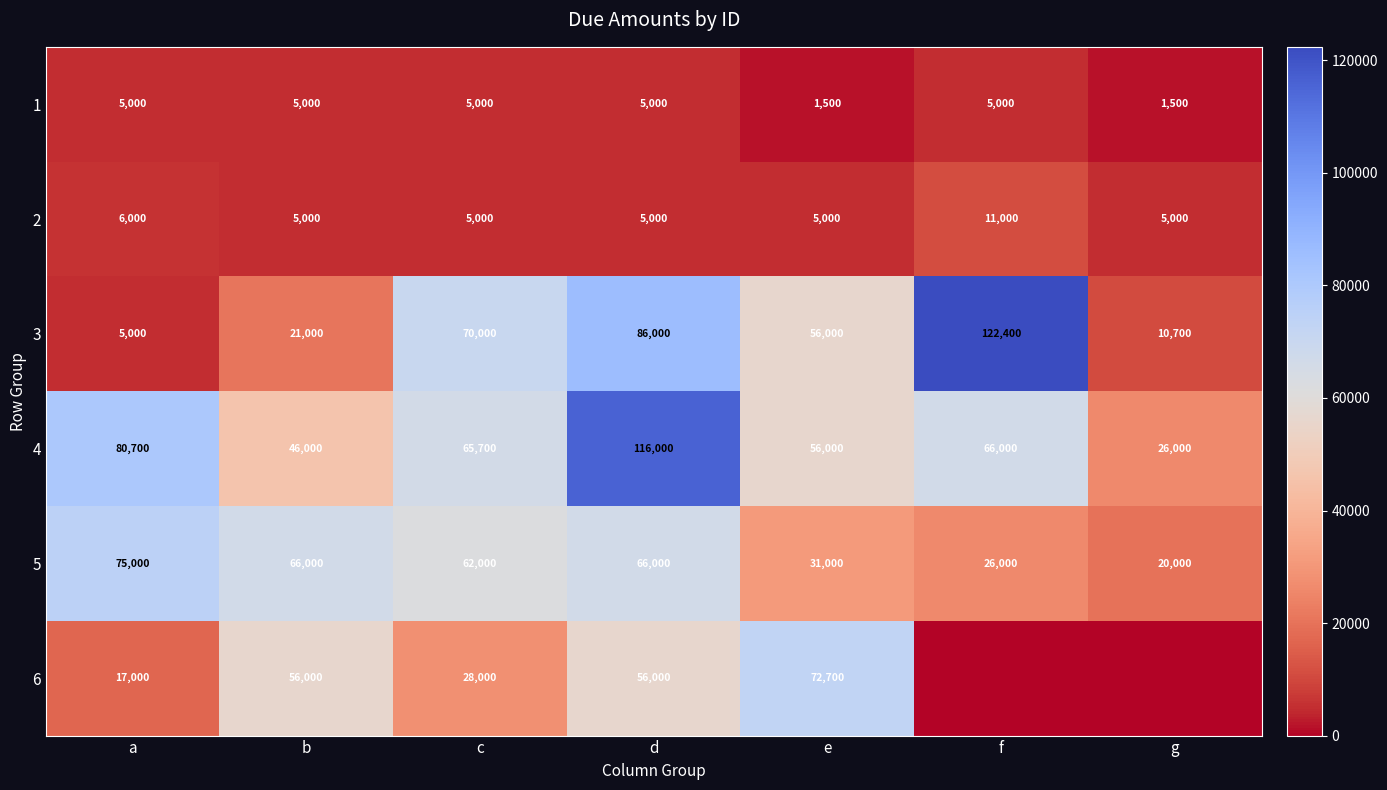

Rank the categories by 3 value from lowest to highest.

a, g, b, e, c, d, f